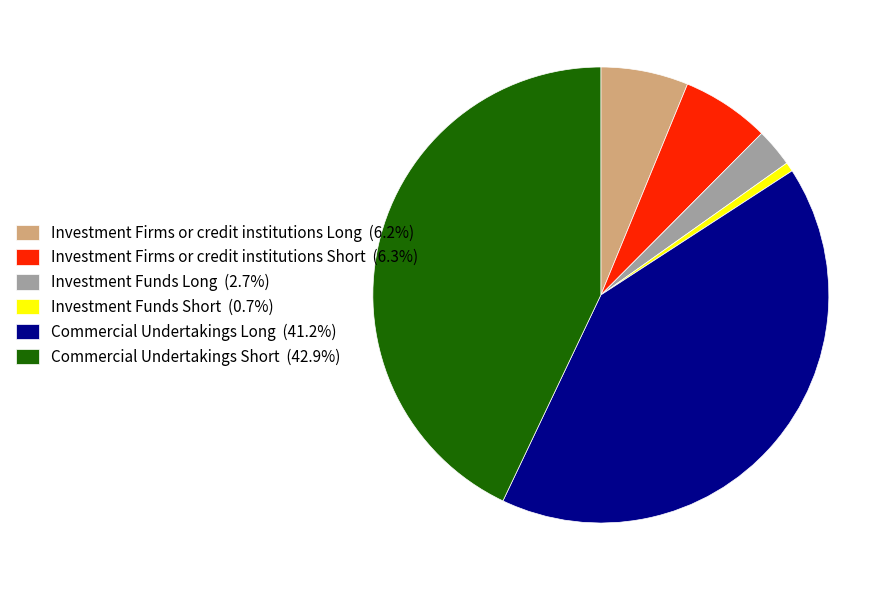

Is the sum of Investment Funds Short and Investment Firms or credit institutions Short greater than half?

No